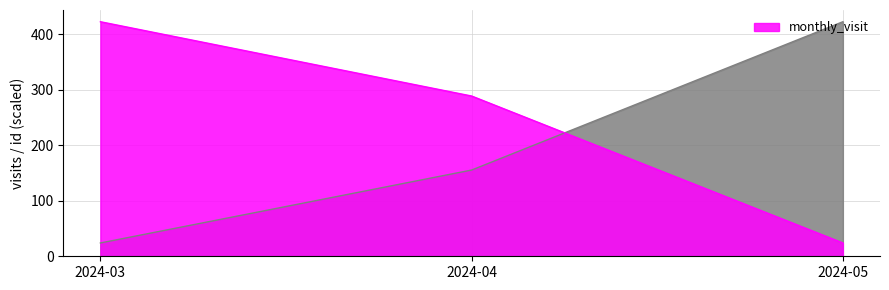

The __id series shows 200.2 at 2024-05. True or false?

False